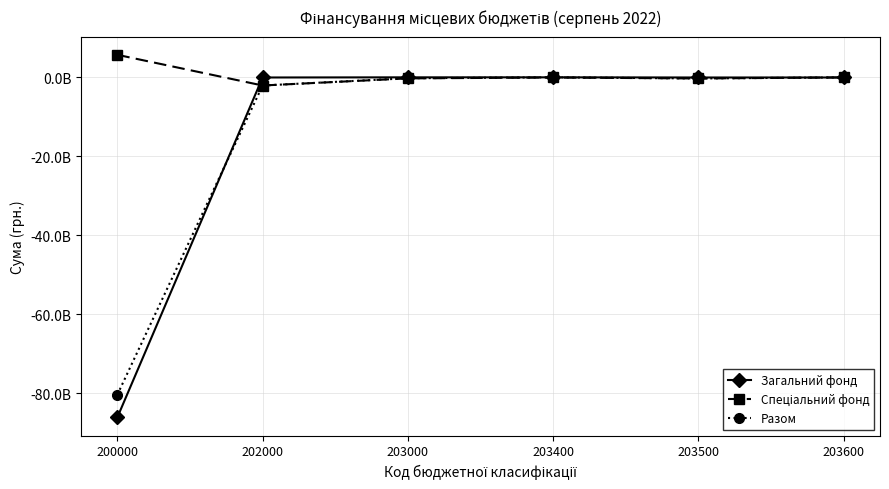

Which series has the largest total across all categories?

Спеціальний фонд